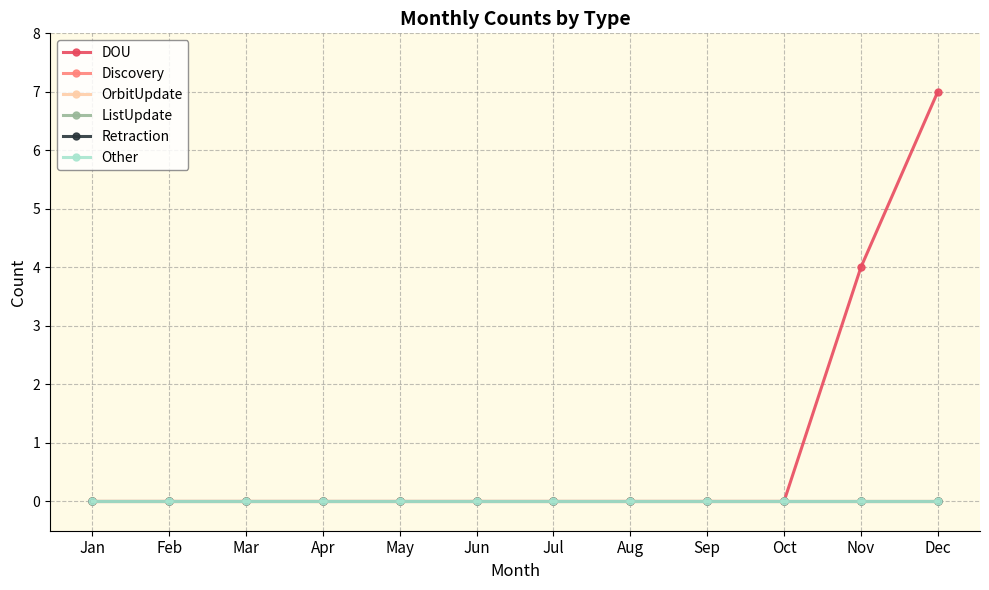

Between Jun and Nov, which is larger?

Nov